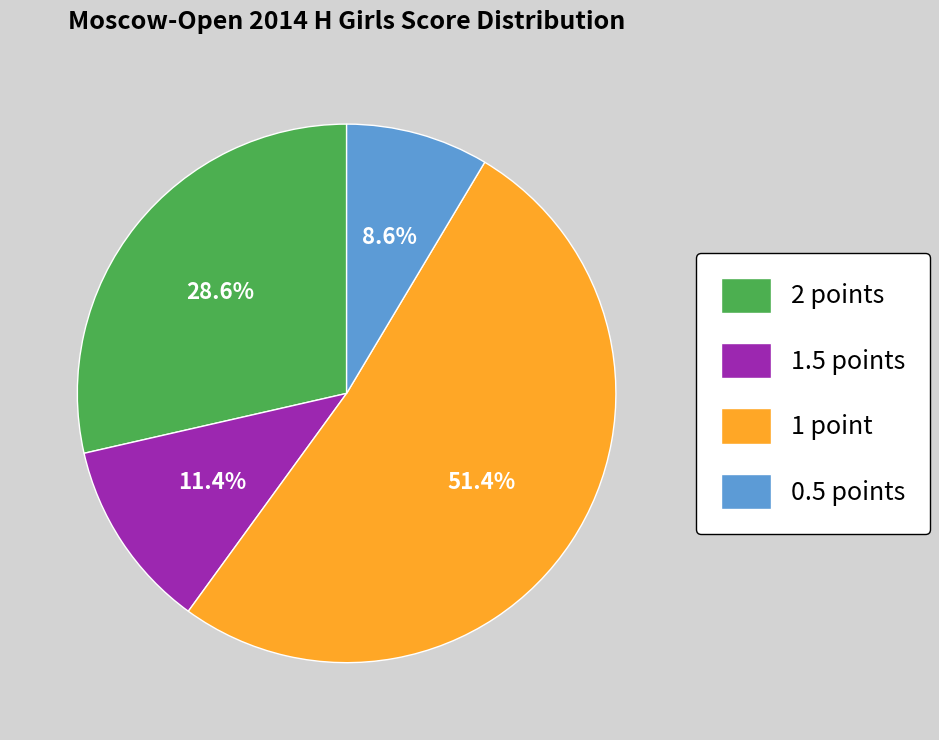

What is the smallest slice in the pie chart?

0.5 points